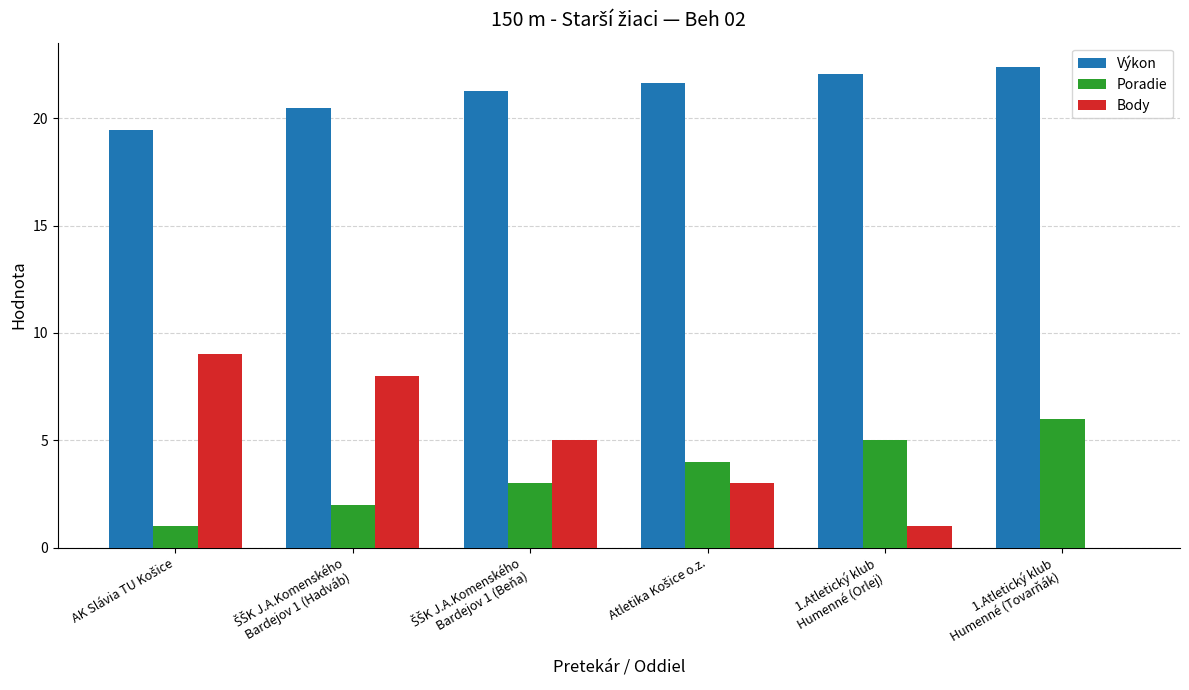

Which series has the largest total across all categories?

Výkon